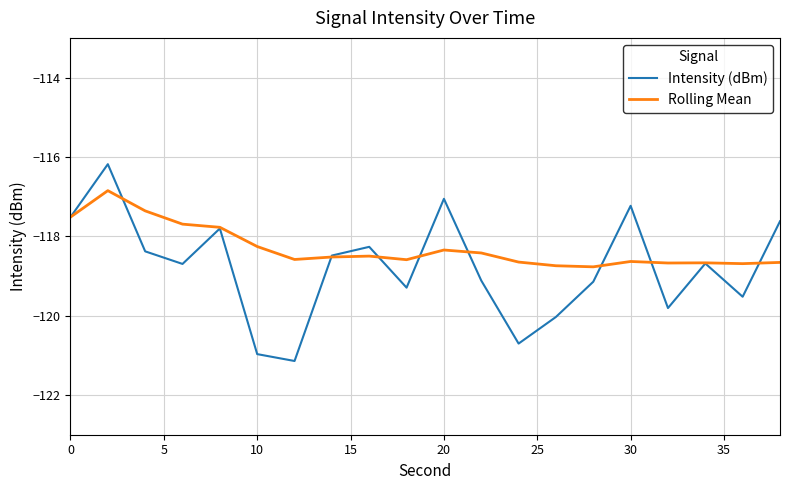

What is the maximum value shown in the chart?

-116.2